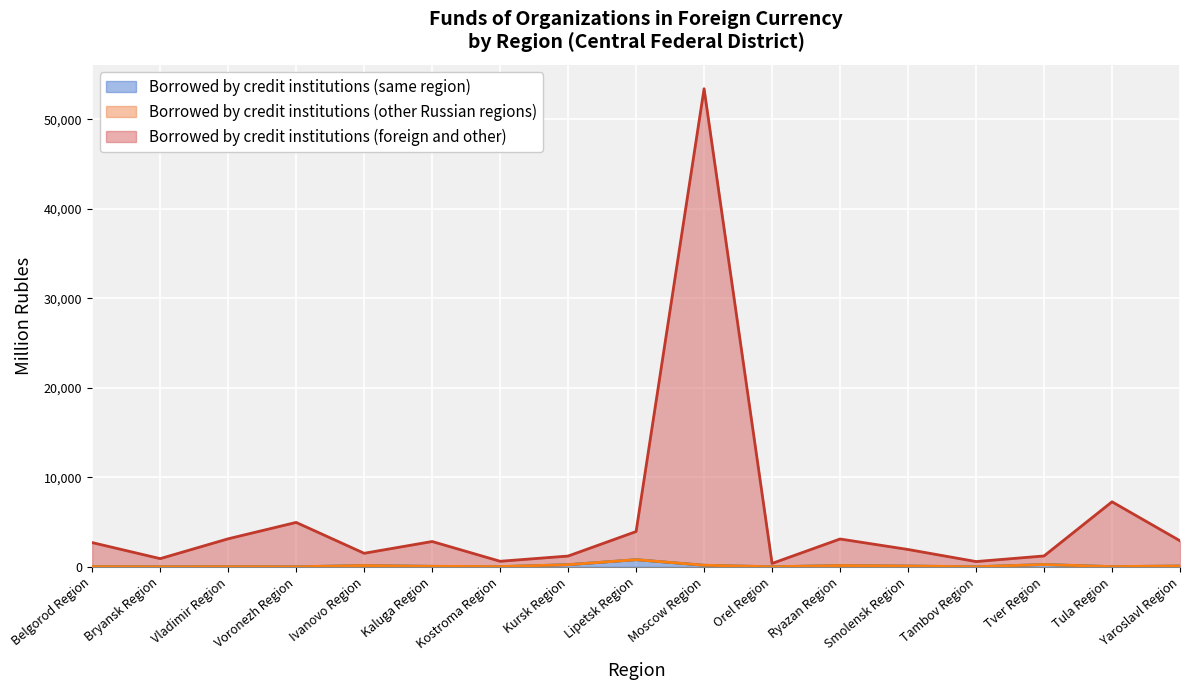

What is the label of the 8th point from the right?

Moscow Region